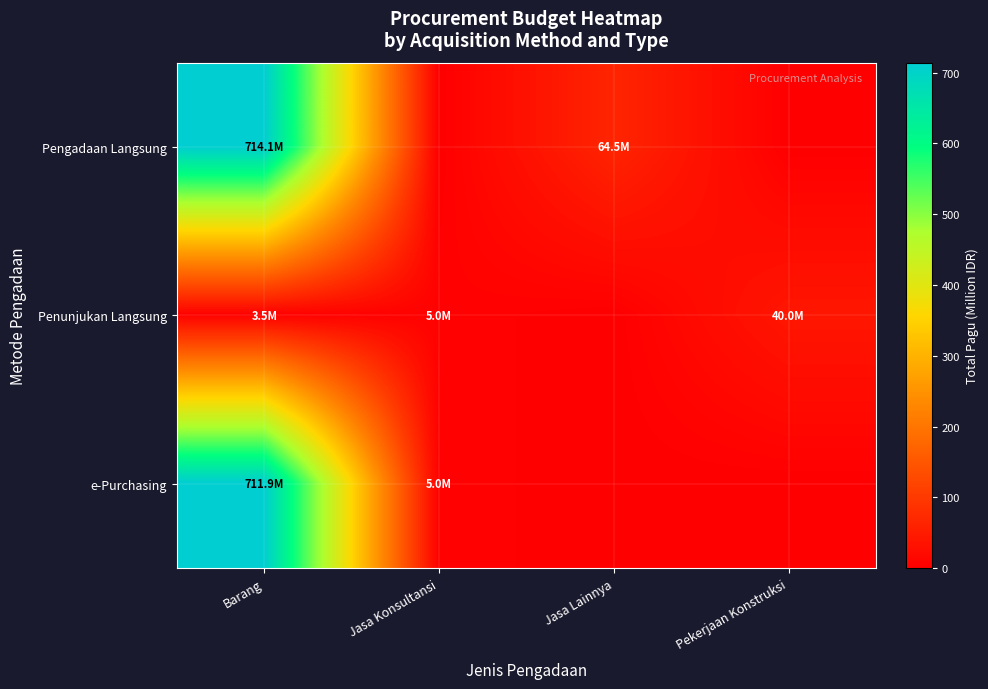

Between Barang and Jasa Konsultansi, which series saw the biggest shift?

row_0